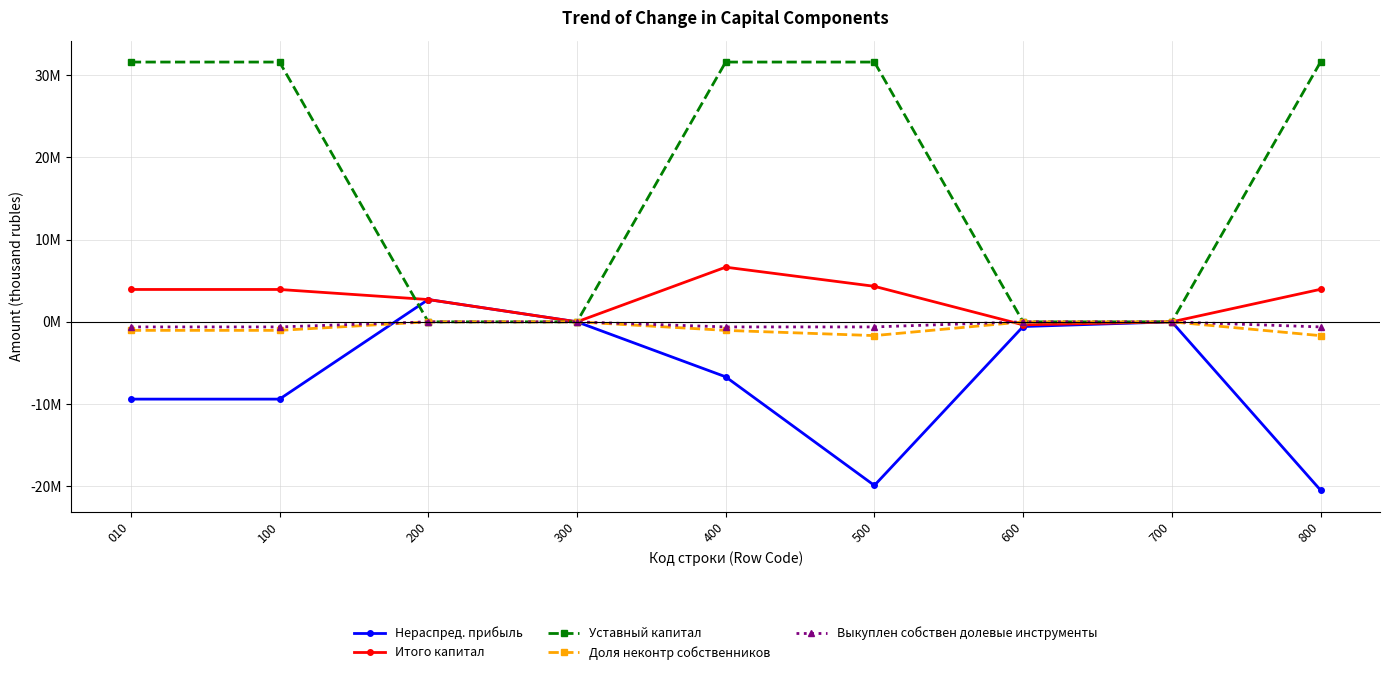

What is the highest value of the Нераспред. прибыль series?

2711202